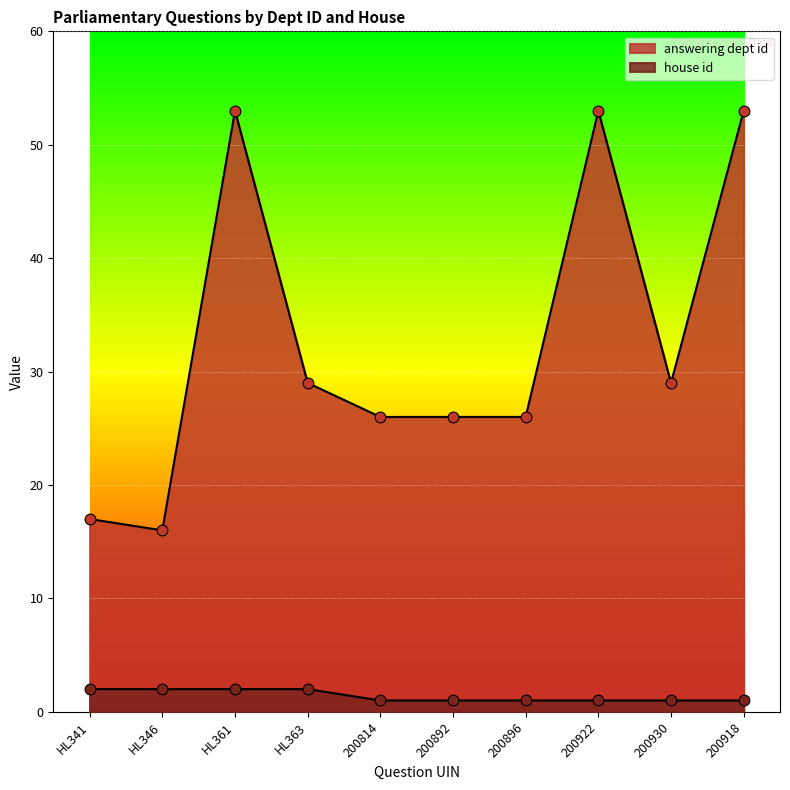

Which series has the largest total across all categories?

answering dept id